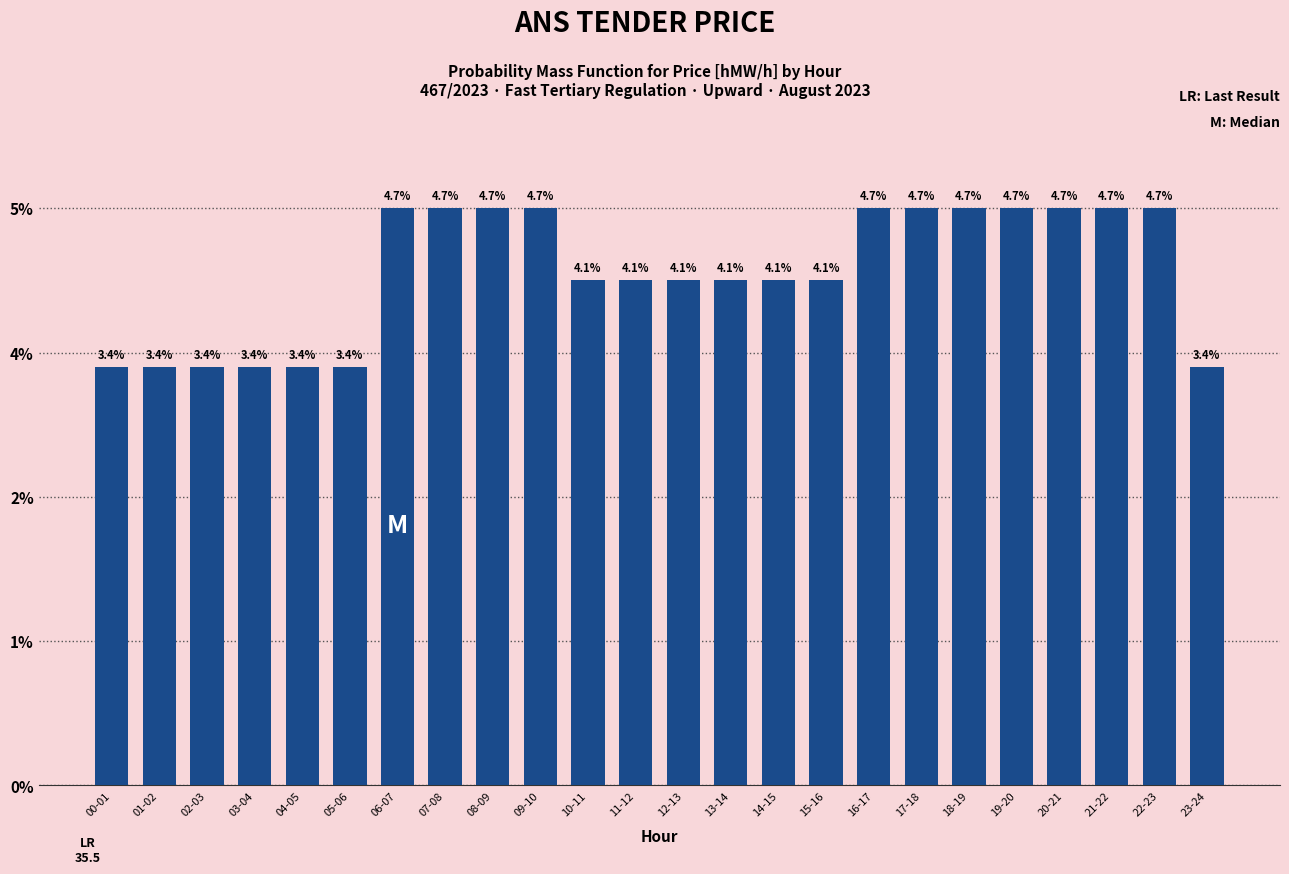

Reading left to right, list all the values displayed in this chart.

29	29	29	29	29	29	40	40	40	40	35	35	35	35	35	35	40	40	40	40	40	40	40	29